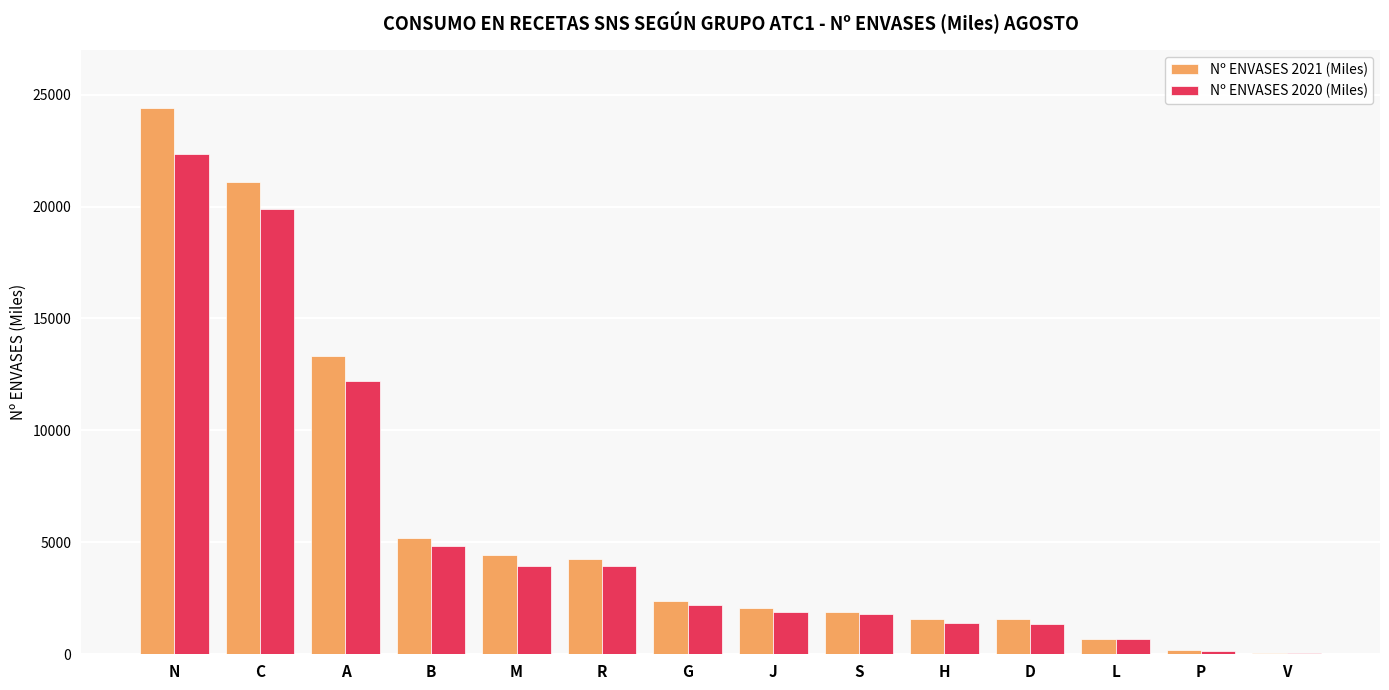

What is the difference between the Nº ENVASES 2020 (Miles) values at A and R?

8275.7